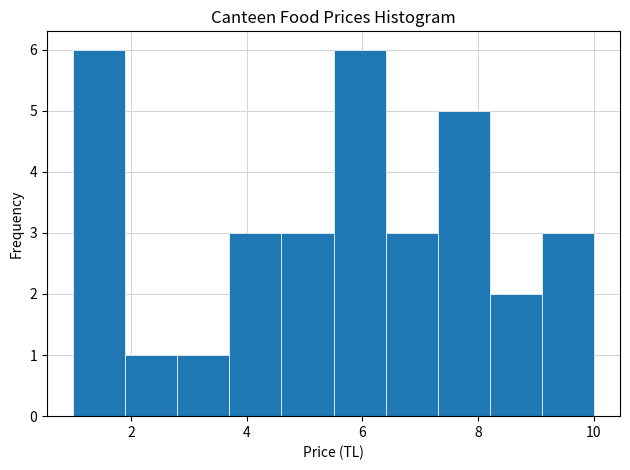

Reading left to right, transcribe this chart: for each bar, give the range it covers on the x-axis and its height. Neither the bar edges nor the heights are printed on the chart, so give them approximately, as read against the axes.

1.0 to 1.9: 6
1.9 to 2.8: 1
2.8 to 3.7: 1
3.7 to 4.6: 3
4.6 to 5.5: 3
5.5 to 6.4: 6
6.4 to 7.3: 3
7.3 to 8.2: 5
8.2 to 9.1: 2
9.1 to 10.0: 3